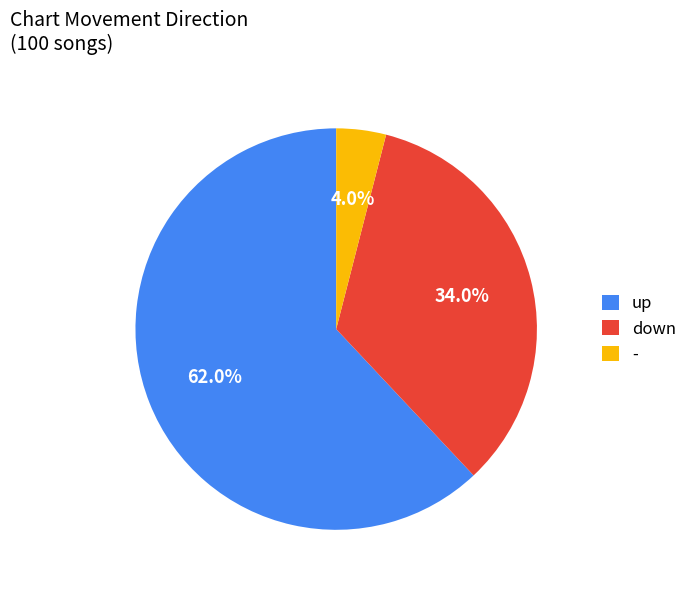

Rank the categories by value from highest to lowest.

up, down, -